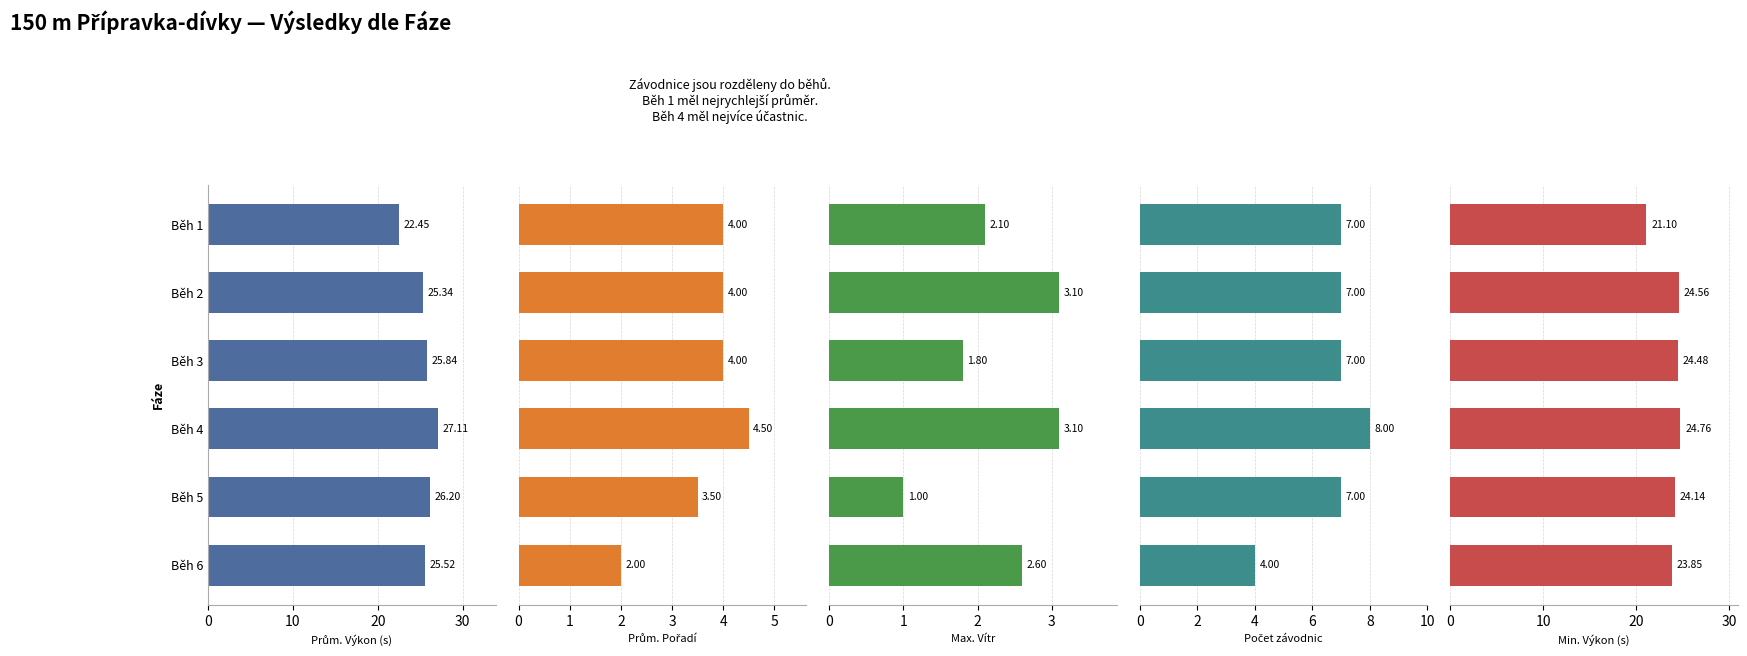

What is the highest value of the Prům. Výkon (s) series?

27.1